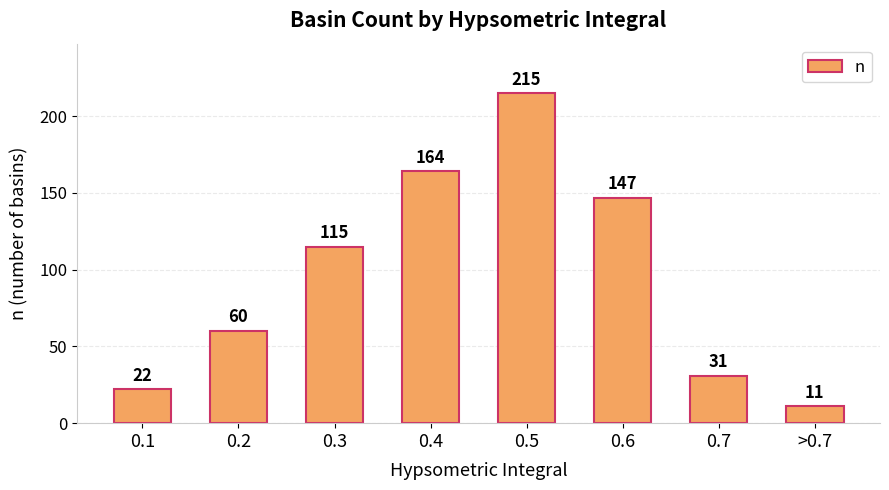

Is it true that the value at 0.3 is 168?

False